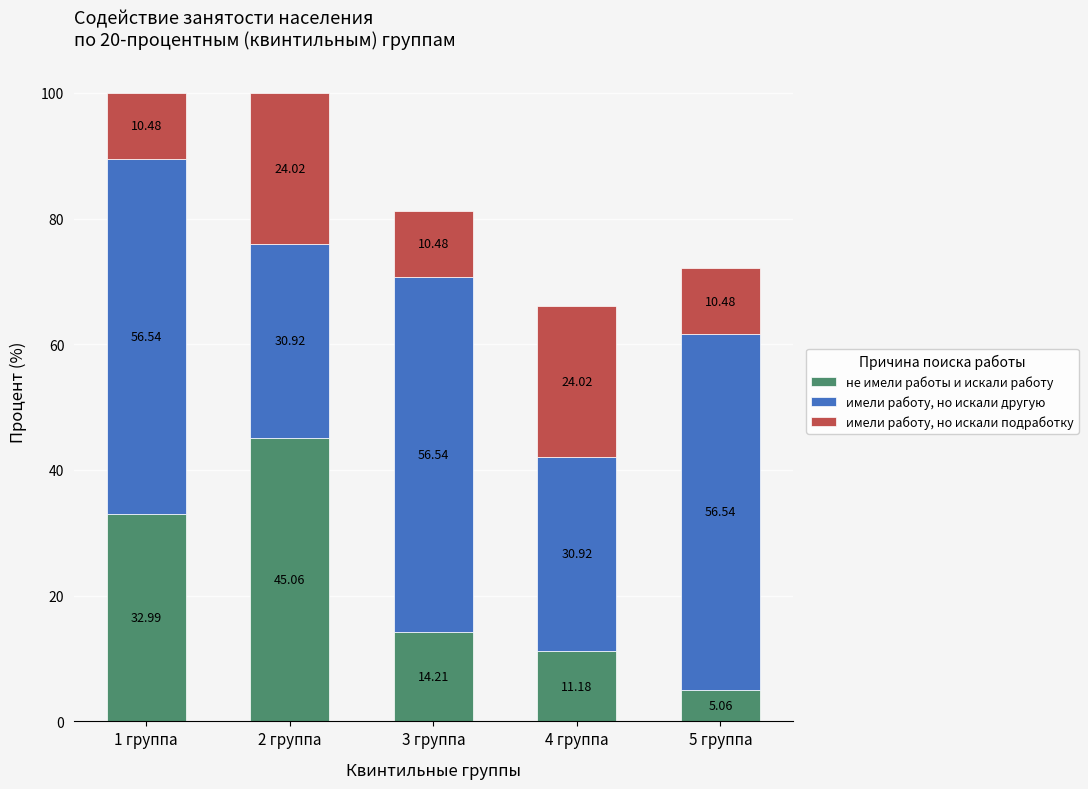

How many values in the не имели работы и искали работу series exceed 14?

3